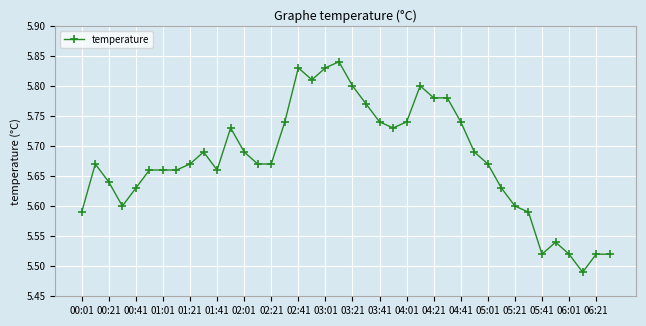

True or false: there are more than 2 points higher than both neighbors.

True